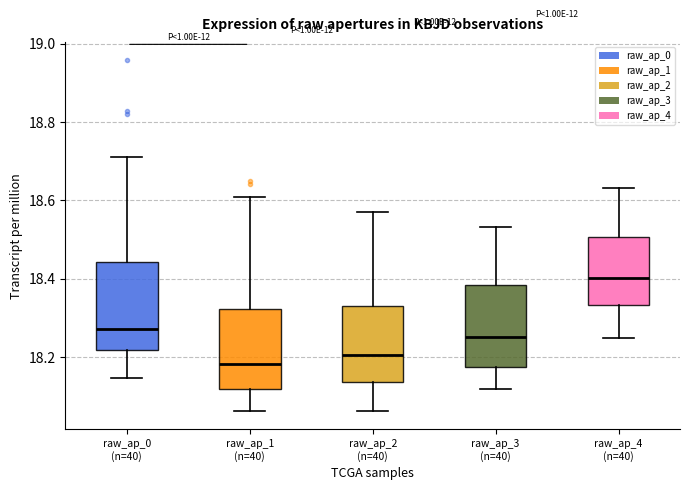

Where does the lower whisker of the box for raw_ap_3 (n=40) end on the y-axis? The values are not printed on the chart, so give them approximately, as read against the axis.

18.12